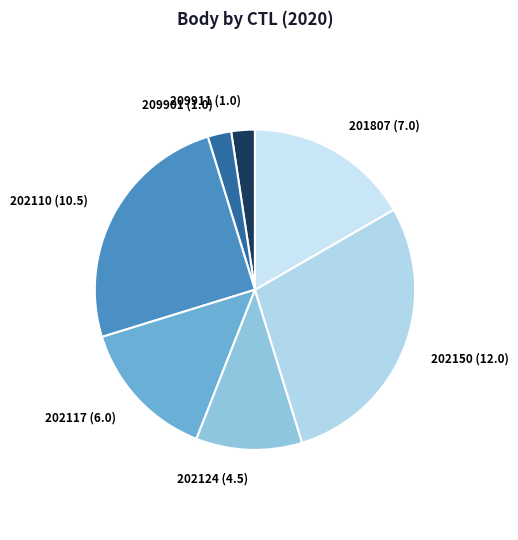

Is there any slice that represents more than half of the pie?

No